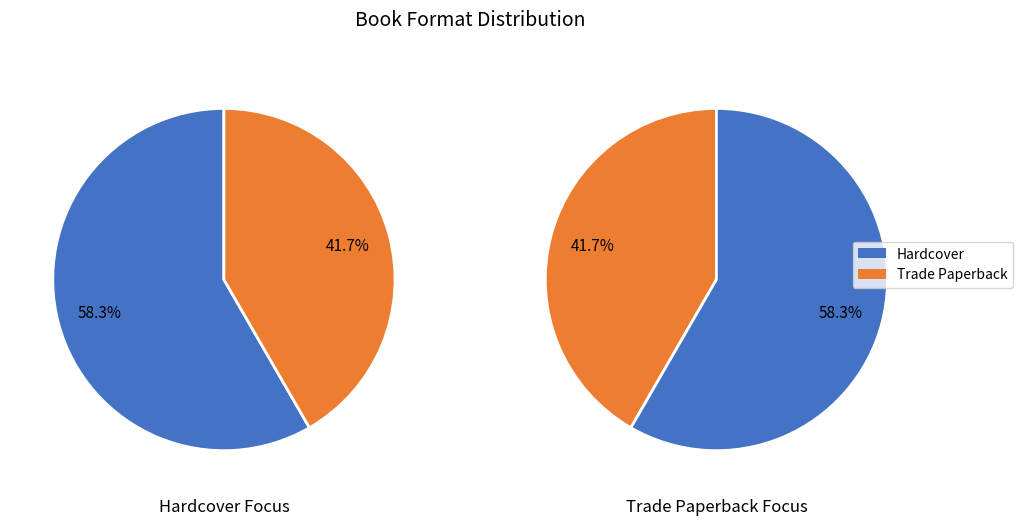

Is the sum of Trade Paperback and Hardcover greater than half?

Yes